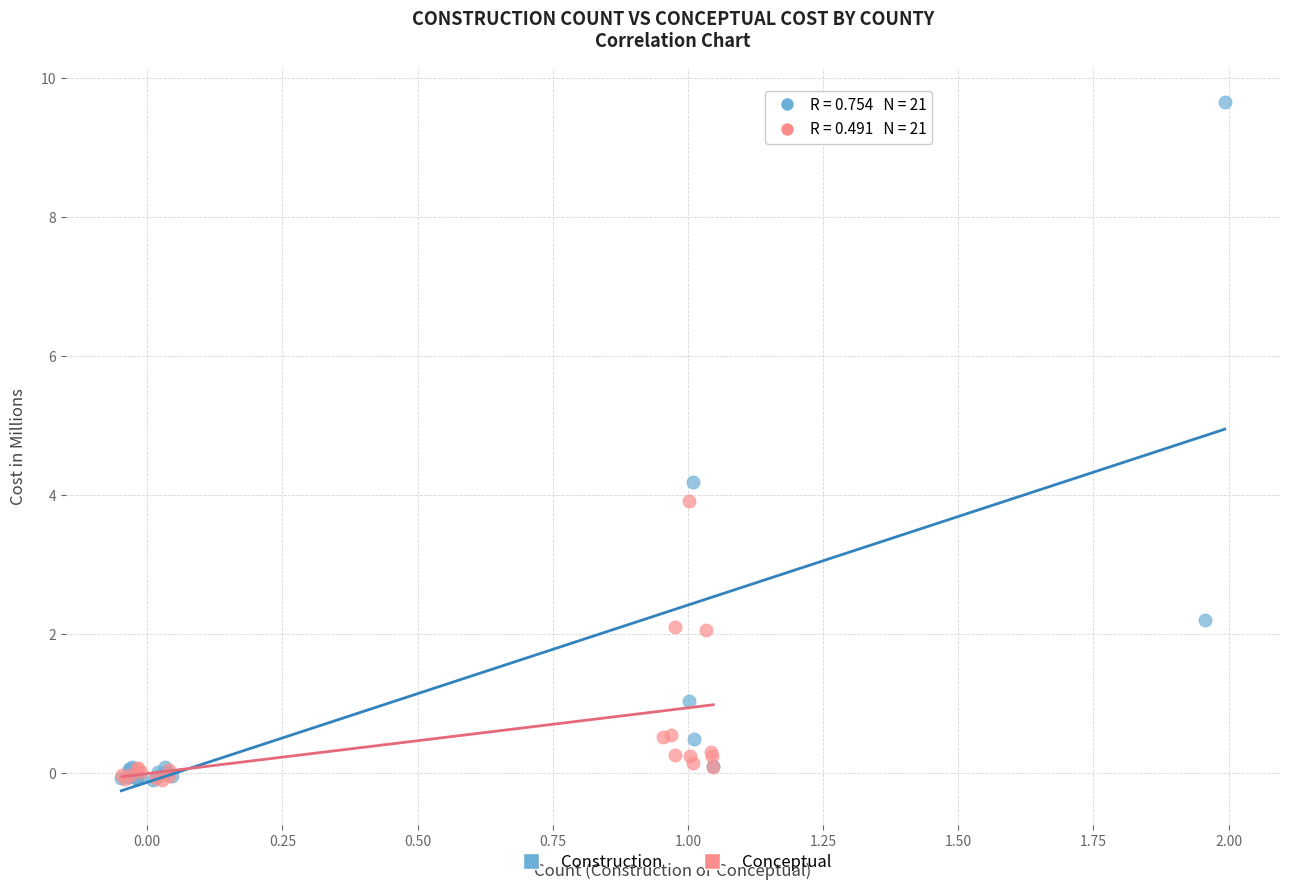

What are all the series names shown in the legend?

Construction, Conceptual